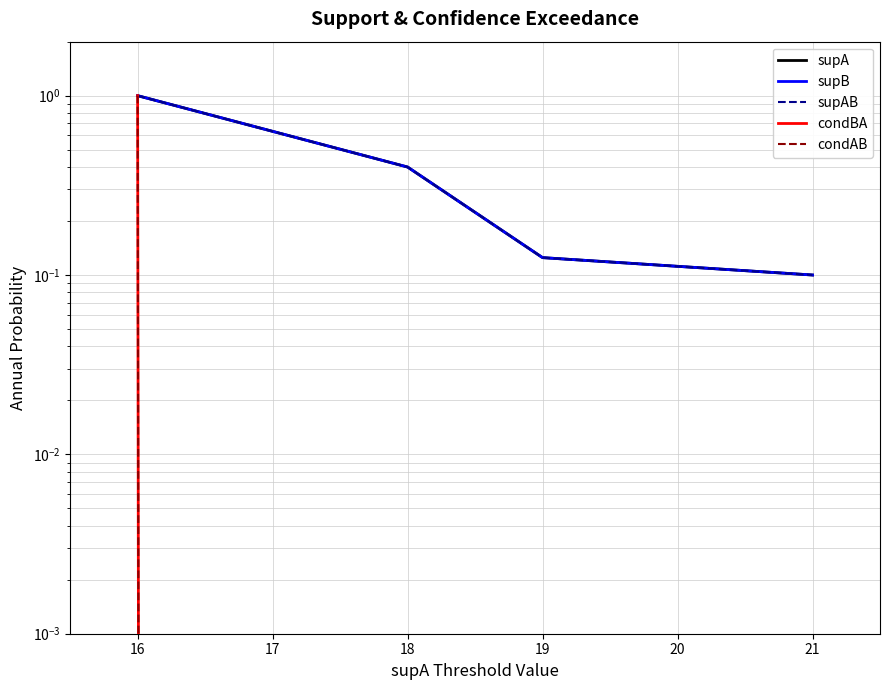

What is the average value of the condAB series?

0.2